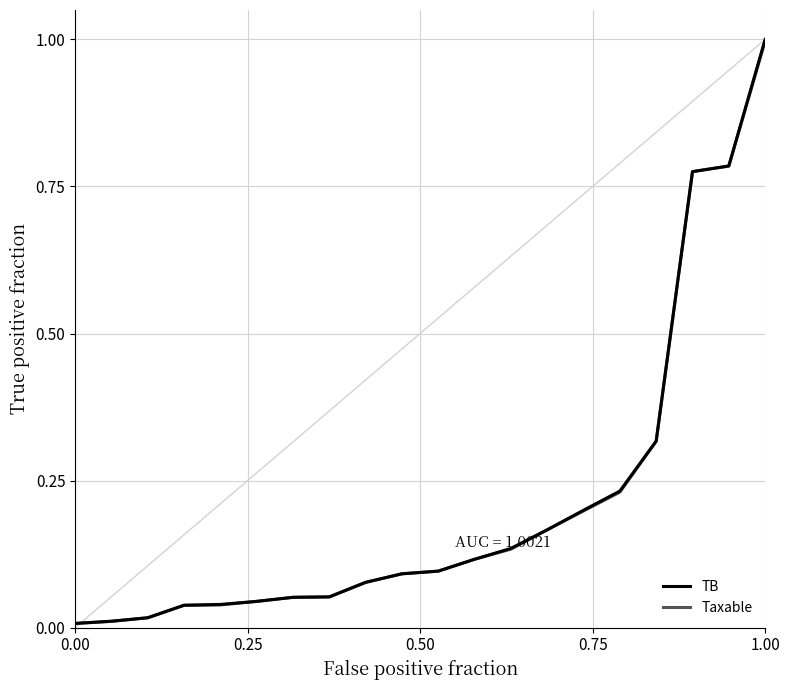

What is the maximum value shown in the chart?

1.0